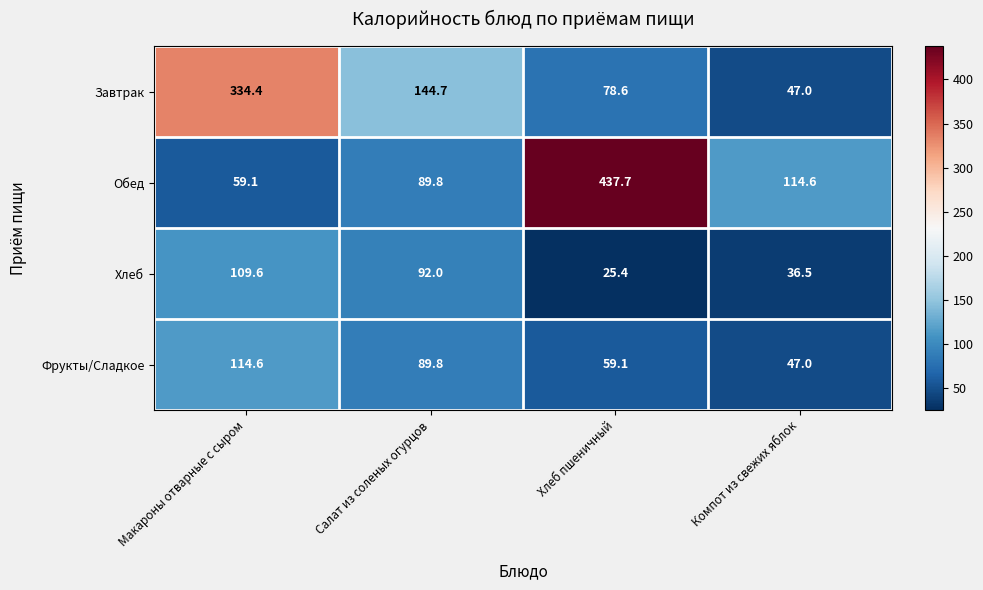

What is the difference between the Фрукты/Сладкое values at Хлеб пшеничный and Салат из соленых огурцов?

30.7